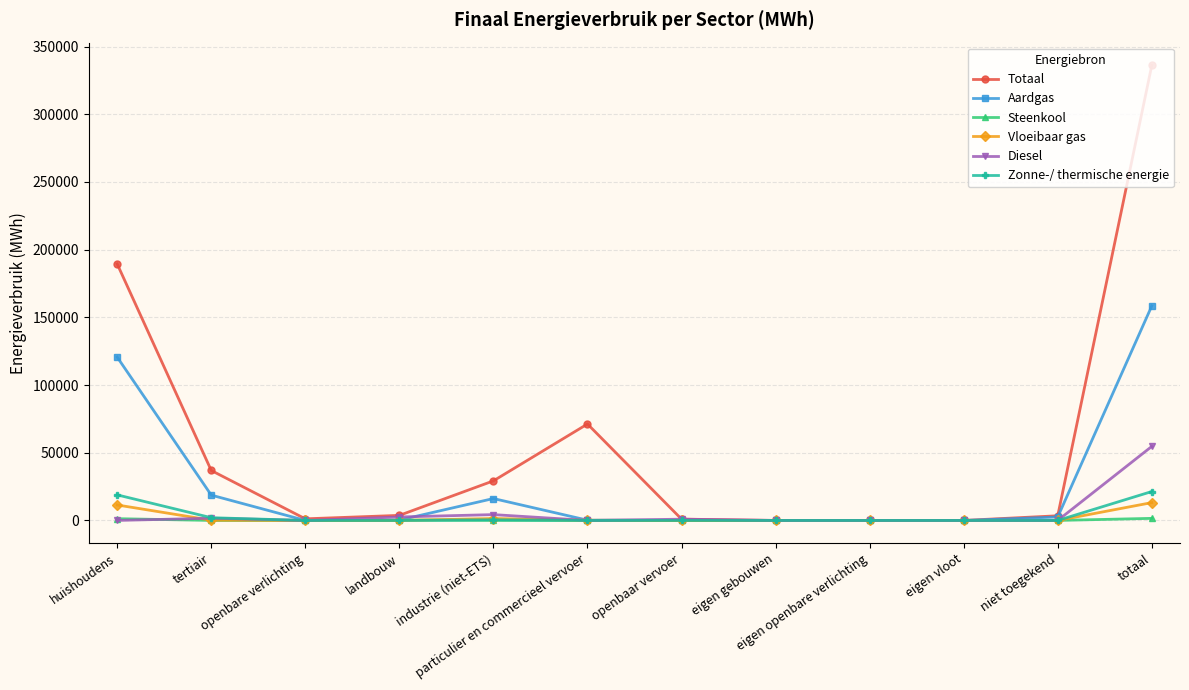

Which series has the widest spread of values?

Totaal